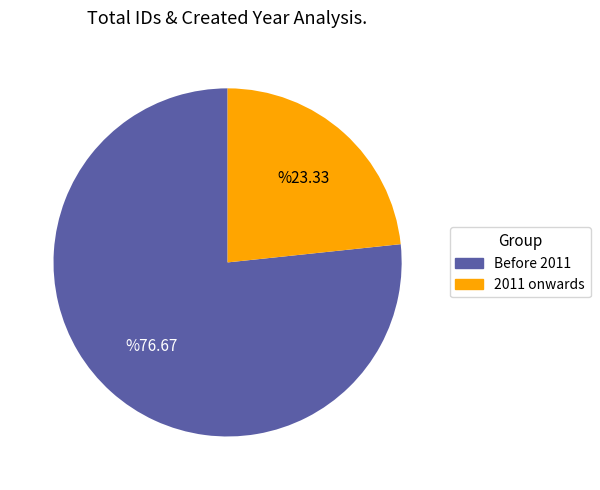

Does any single category account for the majority?

Yes